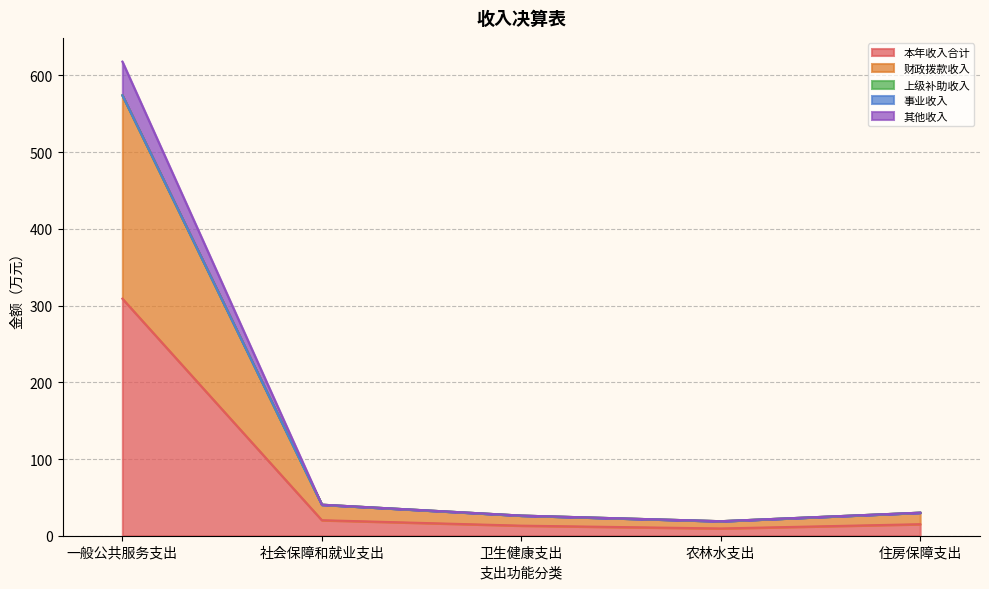

What is the value of the 本年收入合计 point at the 2nd from the left?

20.2